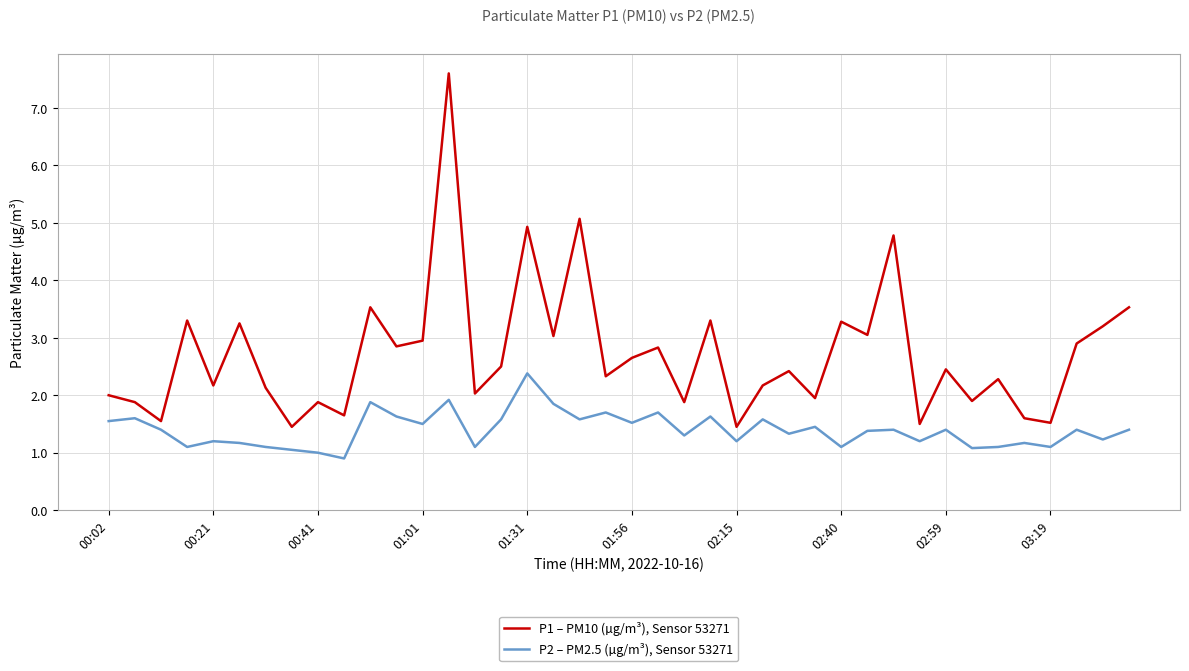

List the series in order of their overall mean, lowest first.

P2 – PM2.5 (µg/m³), Sensor 53271, P1 – PM10 (µg/m³), Sensor 53271